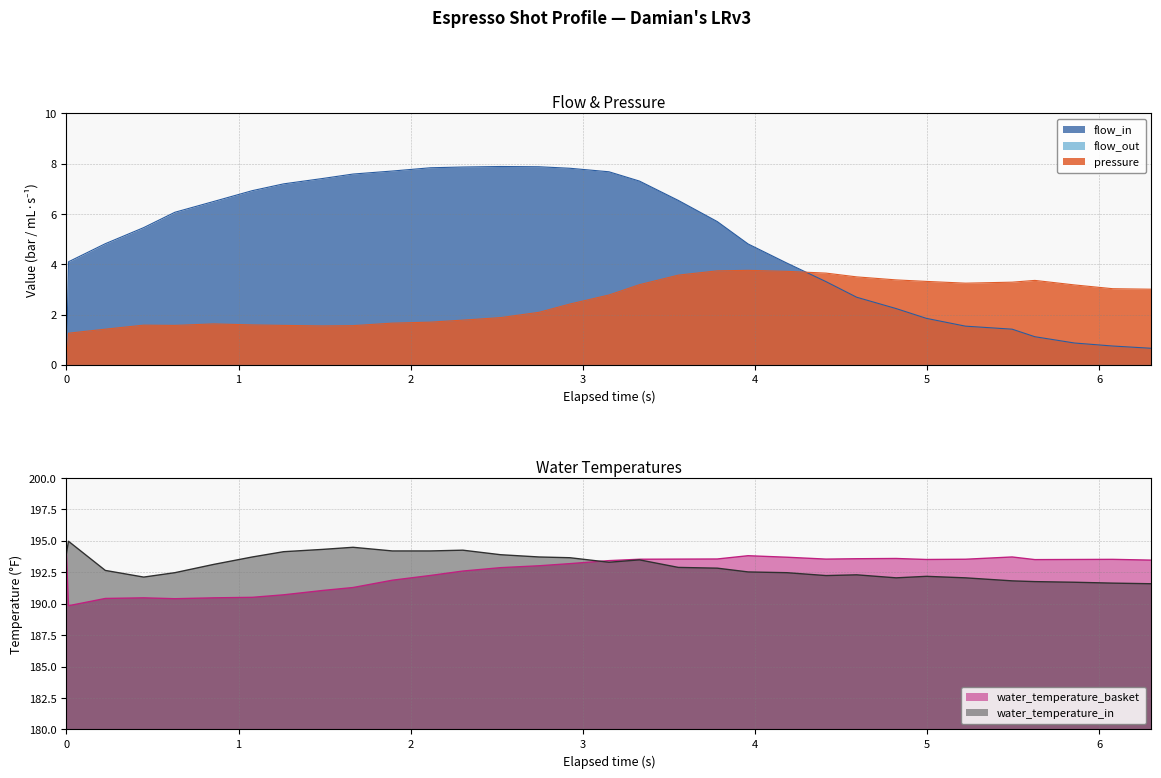

How many categories are shown in the chart?

32